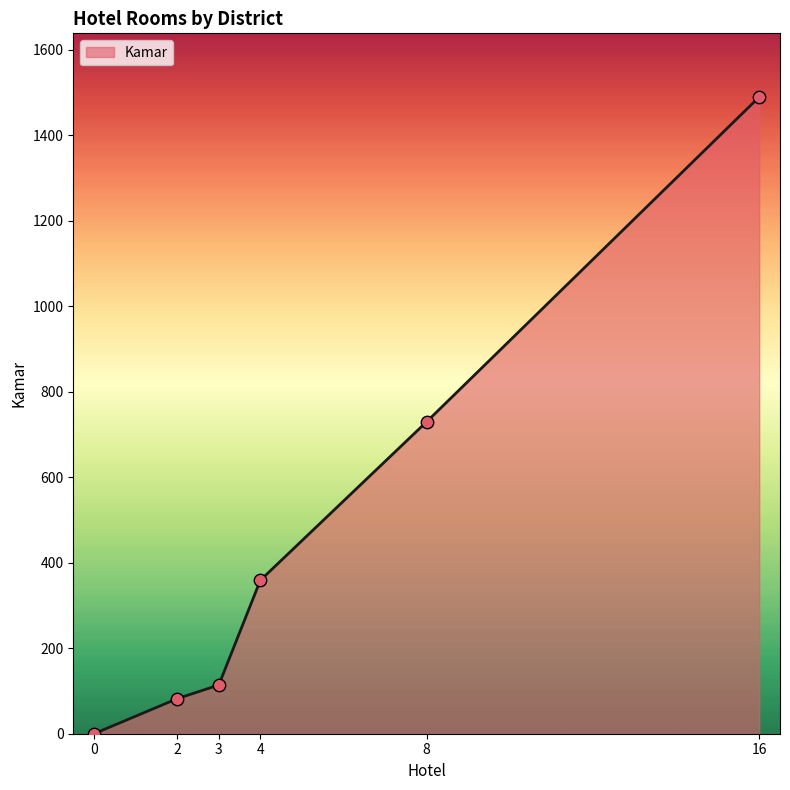

What is the ratio of the value at 4 to the value at 3?

3.1